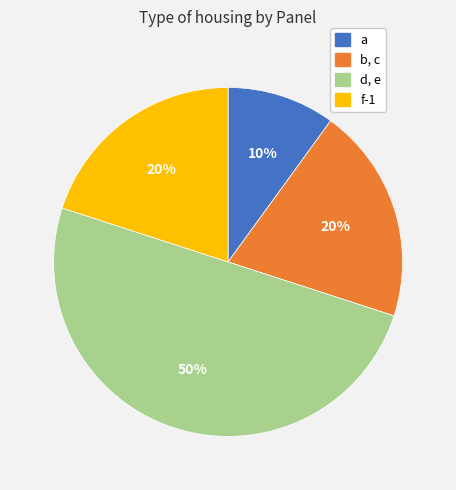

To the nearest percent, what is the difference between the d, e and a slice percentages?

40%